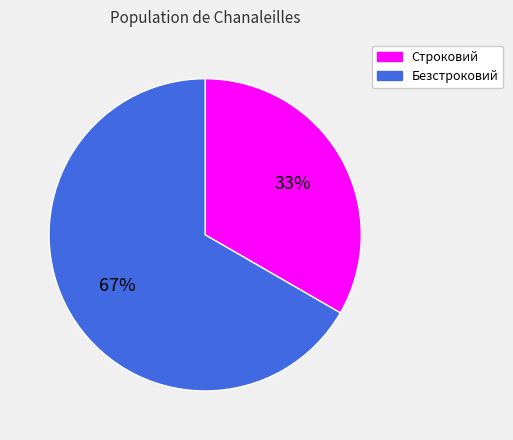

Count the number of slices in the pie.

2